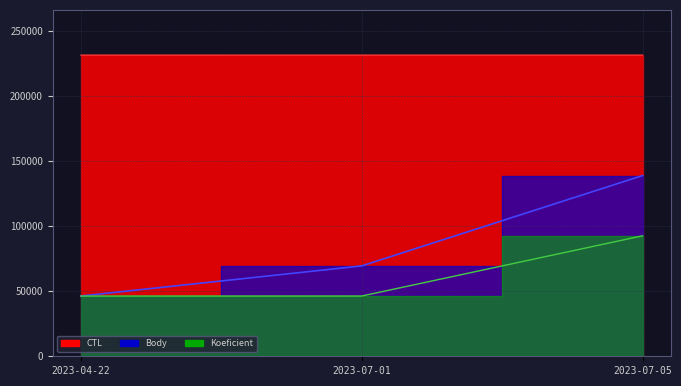

Reading left to right, transcribe all the data shown in this chart.

CTL: 231402.0	231407.0	231408.0
Body: 46281.6	69422.4	138844.8
Koeficient: 46281.6	46281.6	92563.2